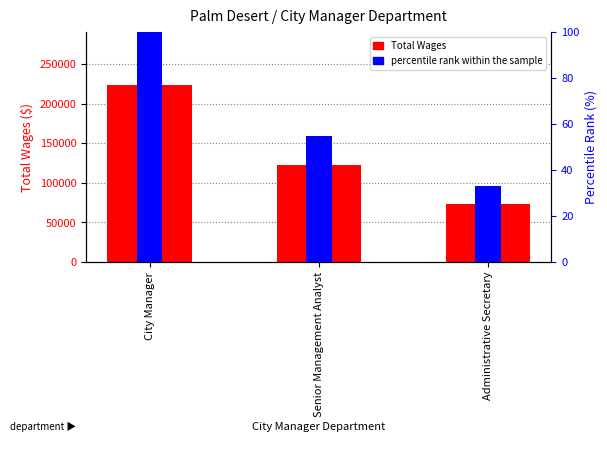

The Total Wages series shows 73571.0 at Administrative Secretary. True or false?

True